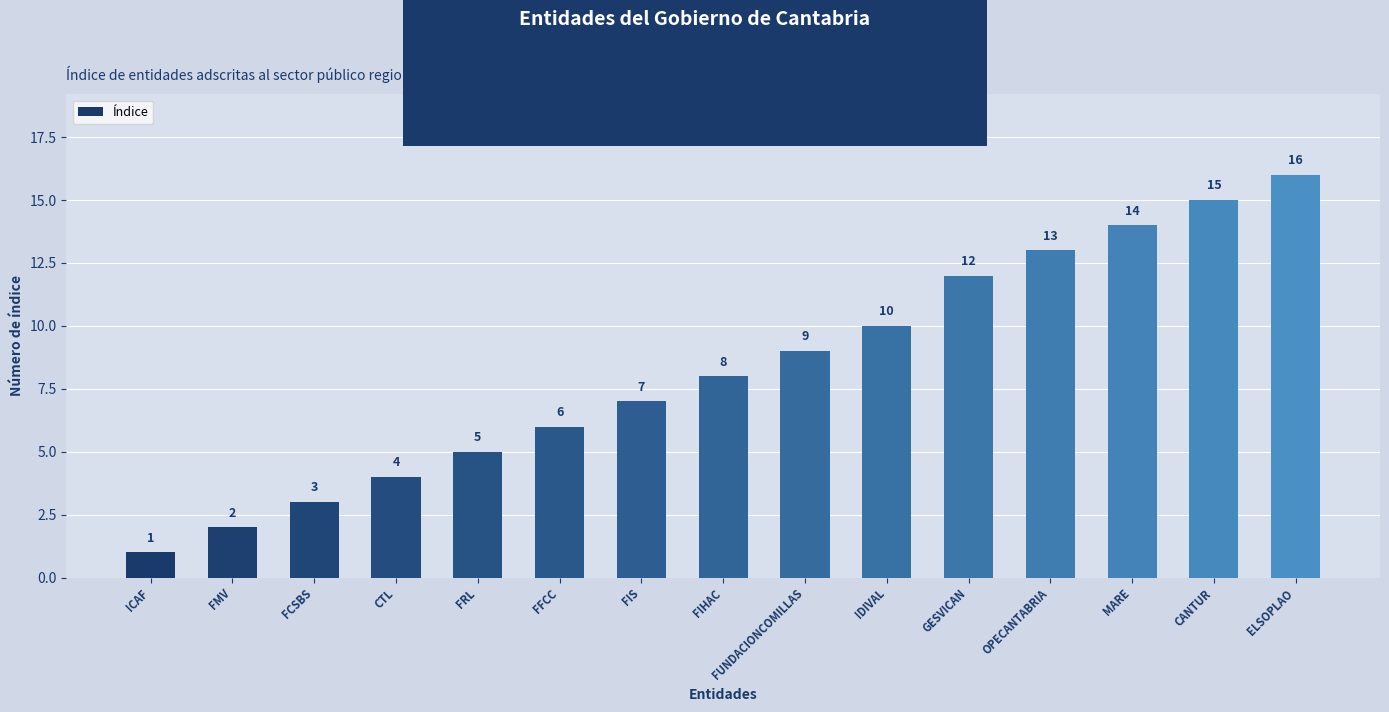

What is the change in value from FCSBS to FFCC?

+3